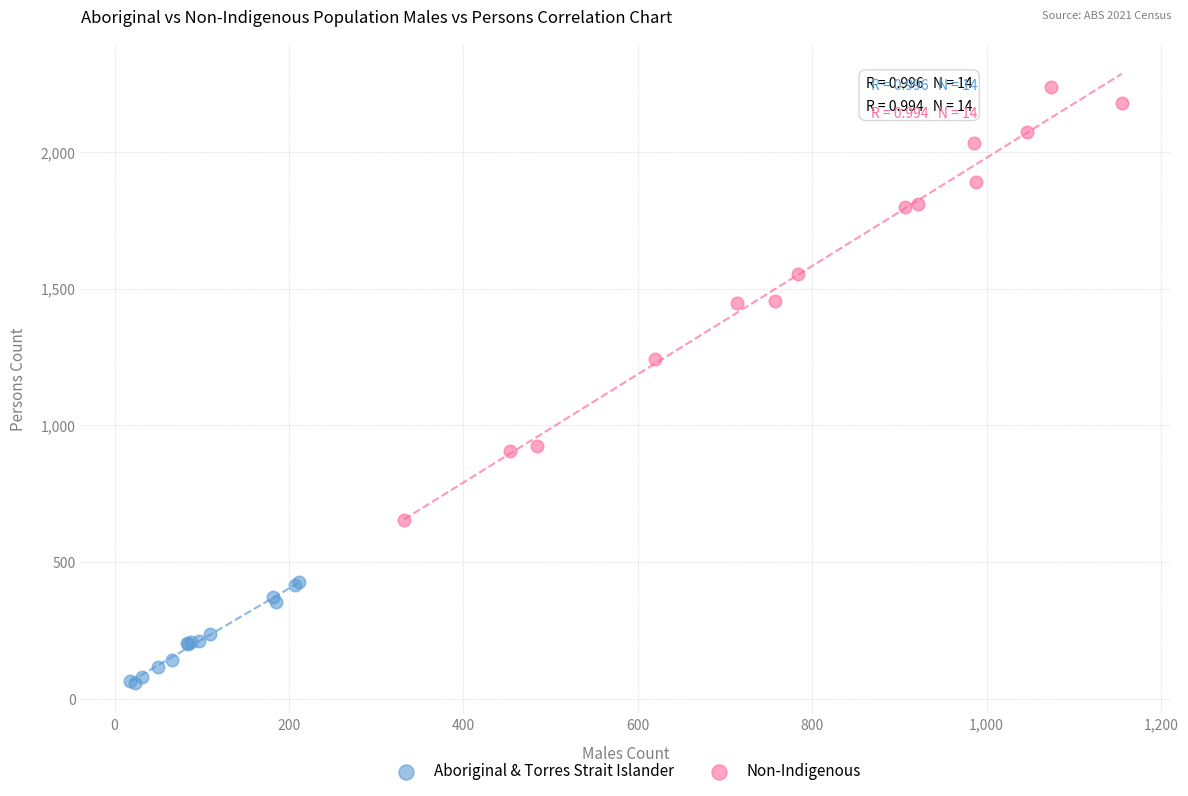

Which series reaches the minimum Y coordinate?

Aboriginal & Torres Strait Islander